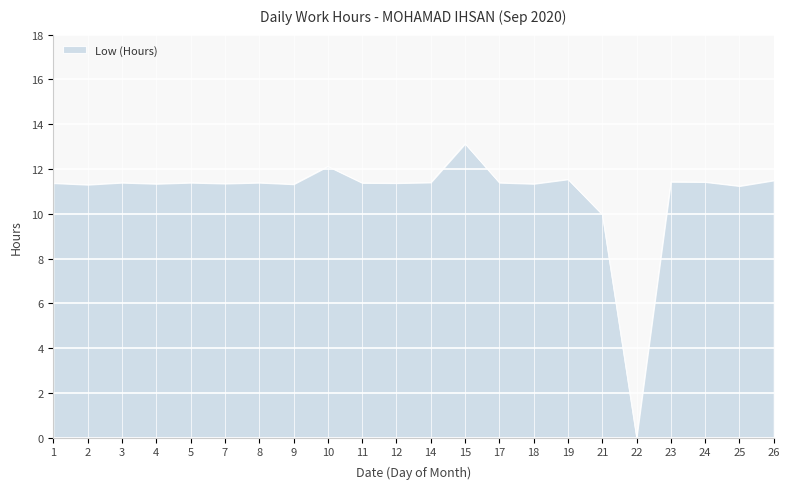

What is the ratio of the value at 21 to the value at 3?

0.9